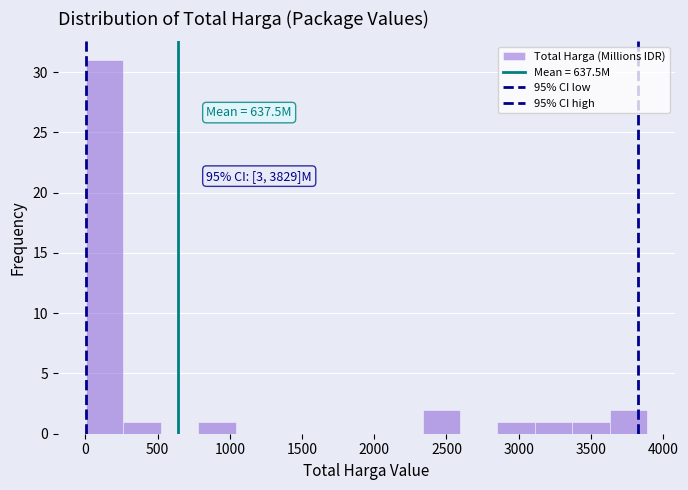

Which range on the x-axis has the tallest bar?

0 to 250